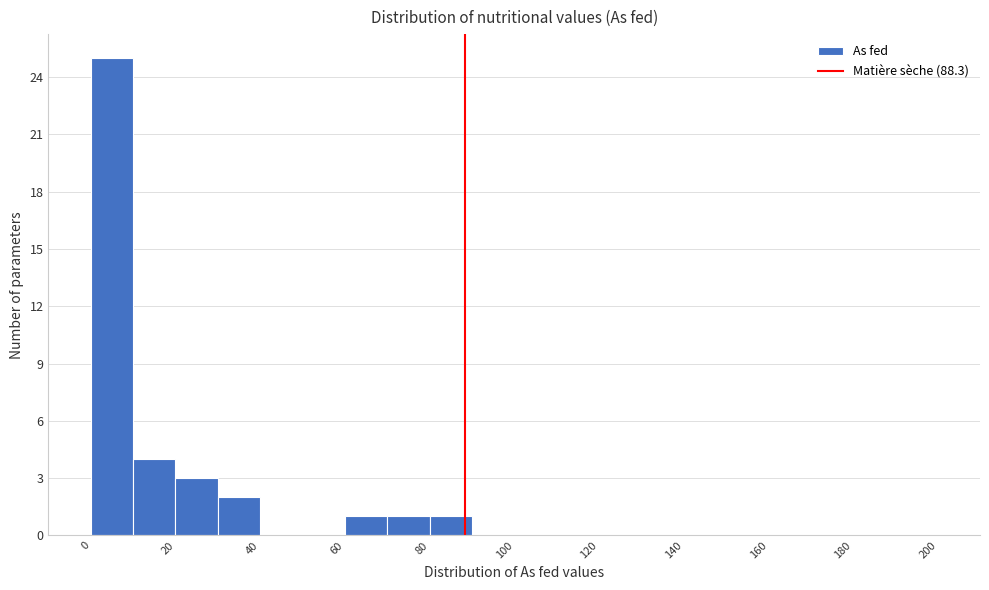

Which range on the x-axis has the tallest bar?

0 to 10